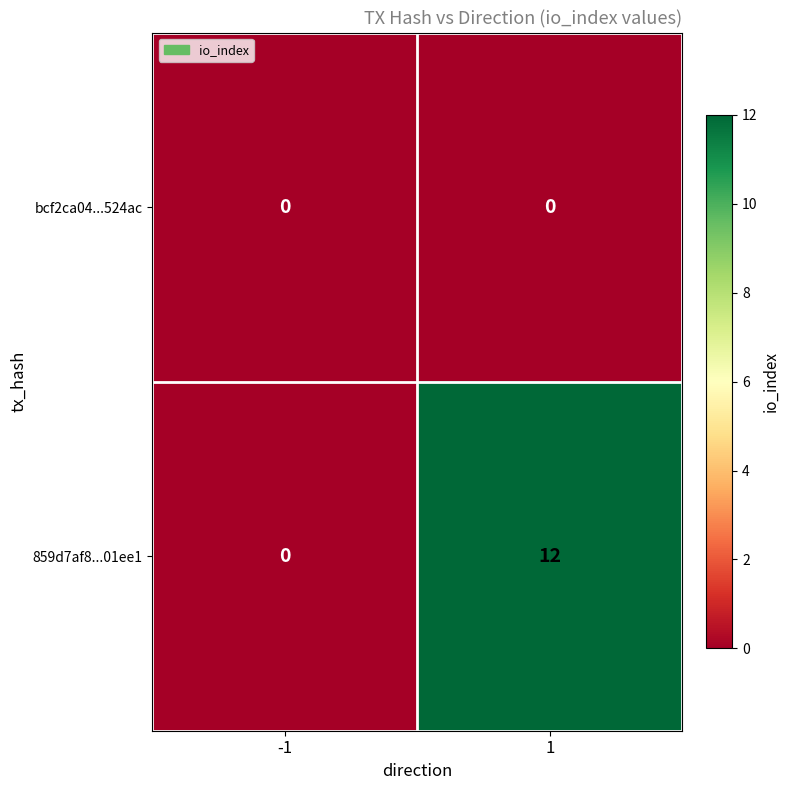

Reading left to right, list all the values displayed in this chart.

bcf2ca04...524ac: -1=0	1=0
859d7af8...01ee1: -1=0	1=12